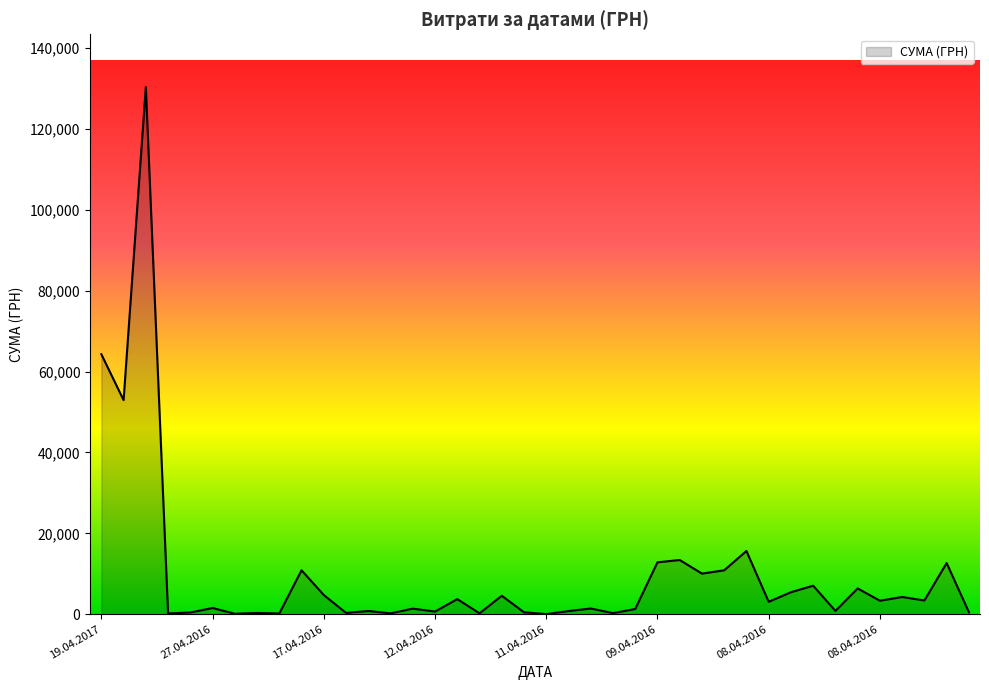

What is the greatest value displayed?

130379.7